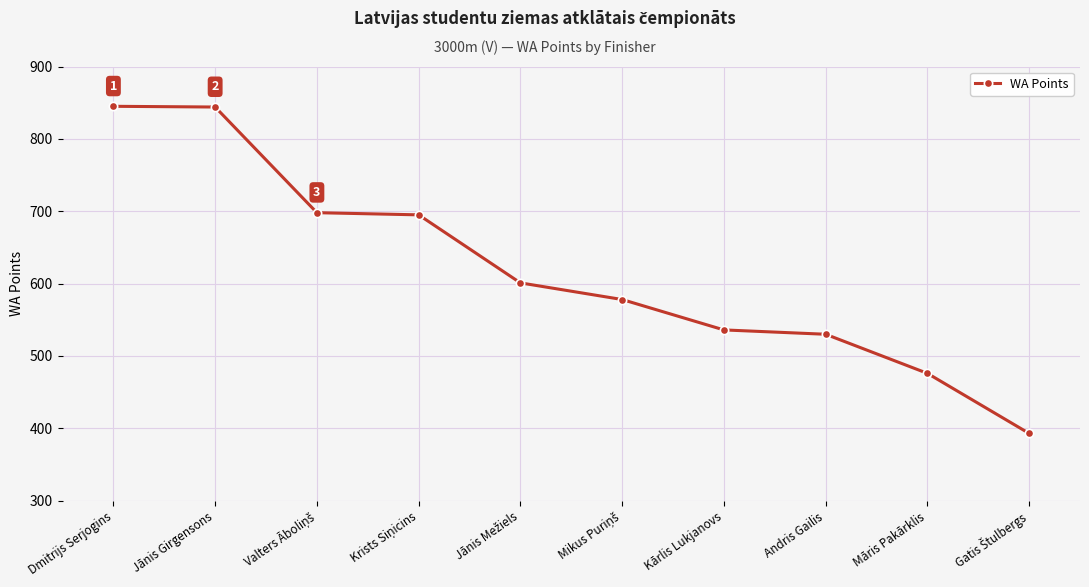

What is the difference between the maximum and minimum values?

452